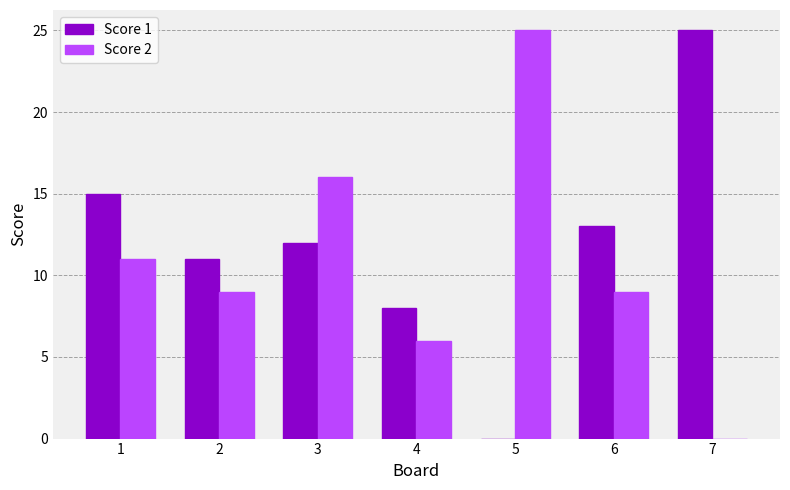

Reading left to right, transcribe all the data shown in this chart.

Score 1: 1=15	2=11	3=12	4=8	5=0	6=13	7=25
Score 2: 1=11	2=9	3=16	4=6	5=25	6=9	7=0